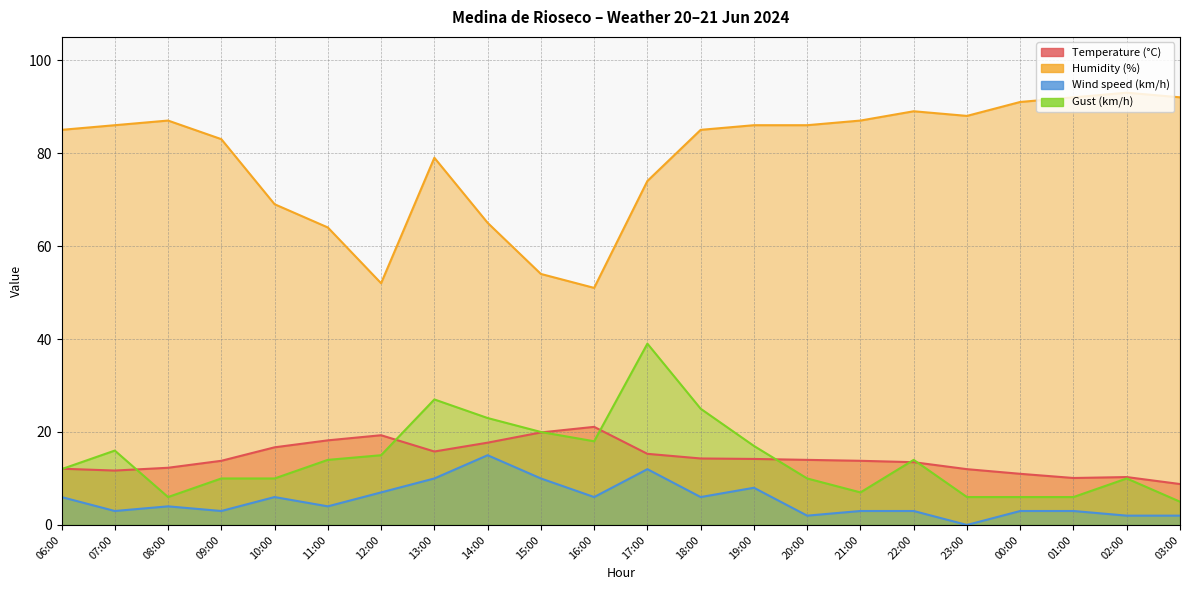

True or false: Humidity (%) and Temperature (°C) intersect in this chart.

False